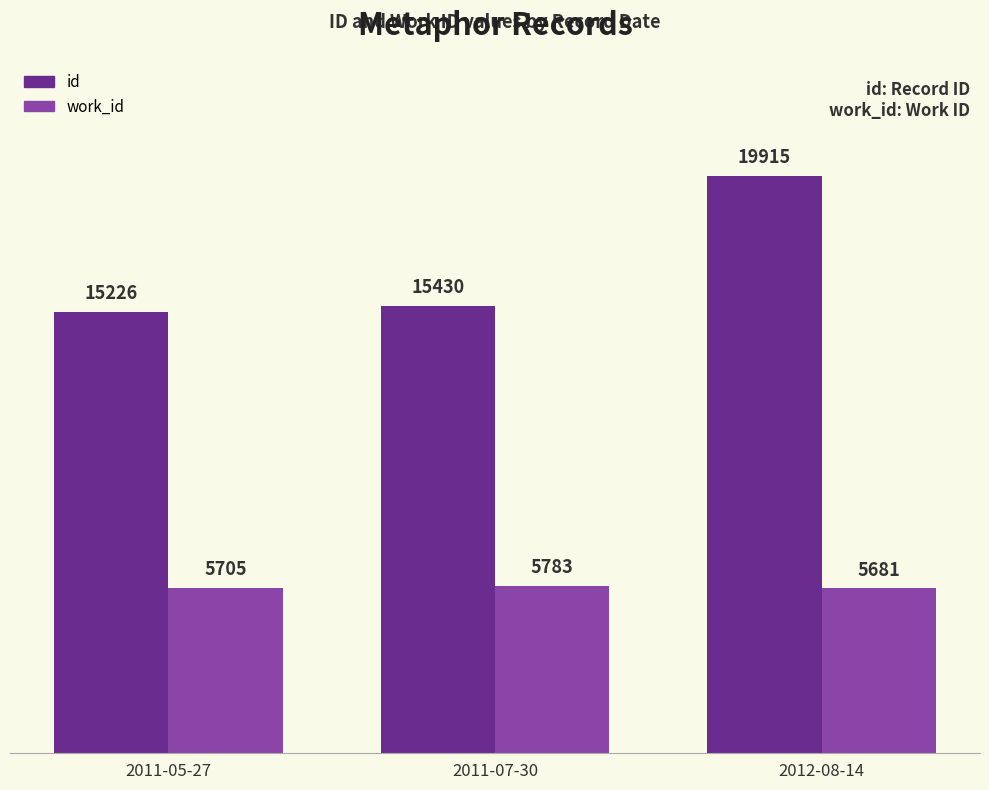

What value does the id series have at 2011-05-27?

15226